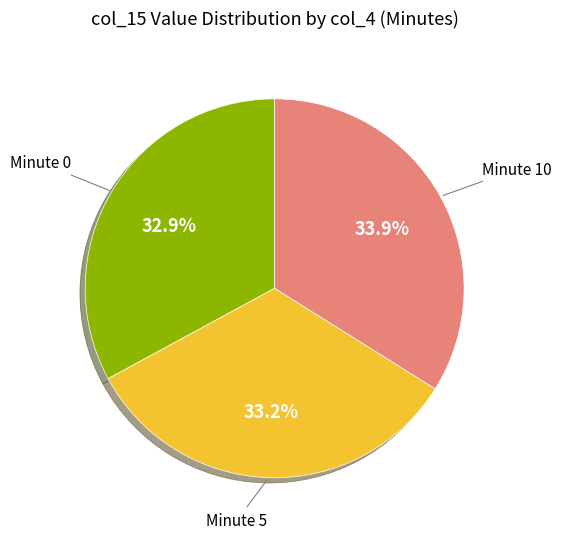

How many slices are in this pie chart?

3